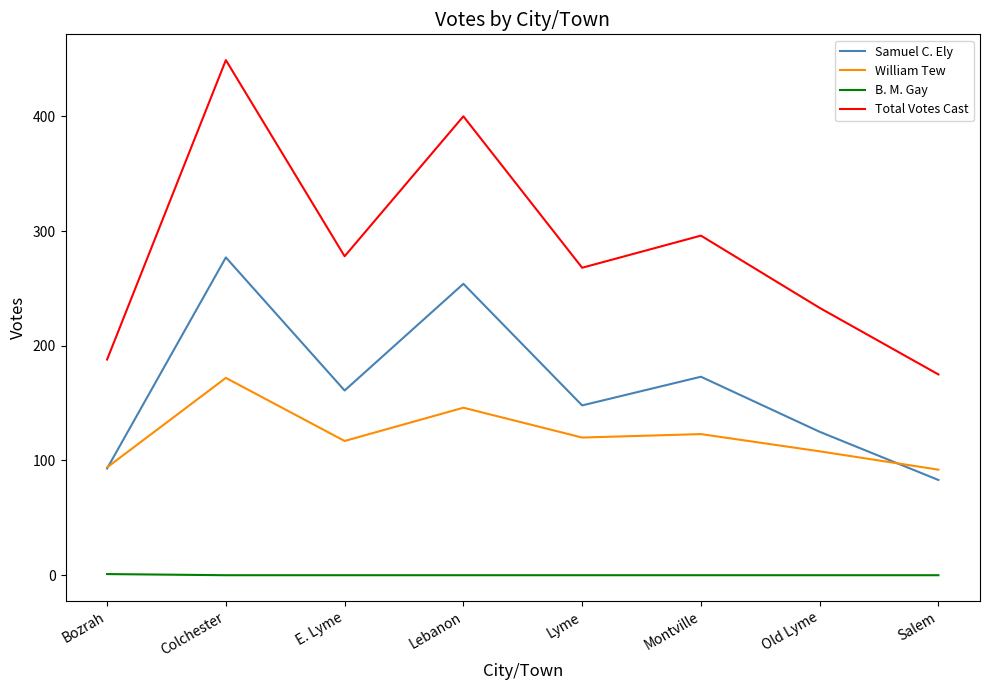

How many categories are shown in the chart?

8